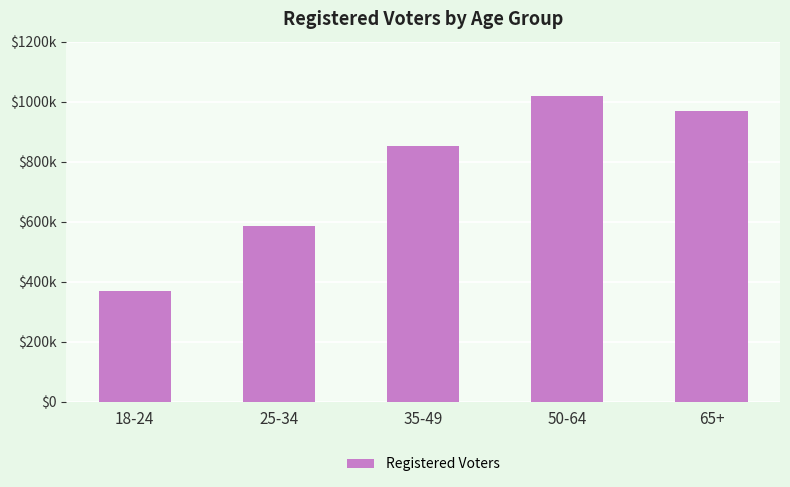

List the labels in order of value, smallest first.

18-24, 25-34, 35-49, 65+, 50-64